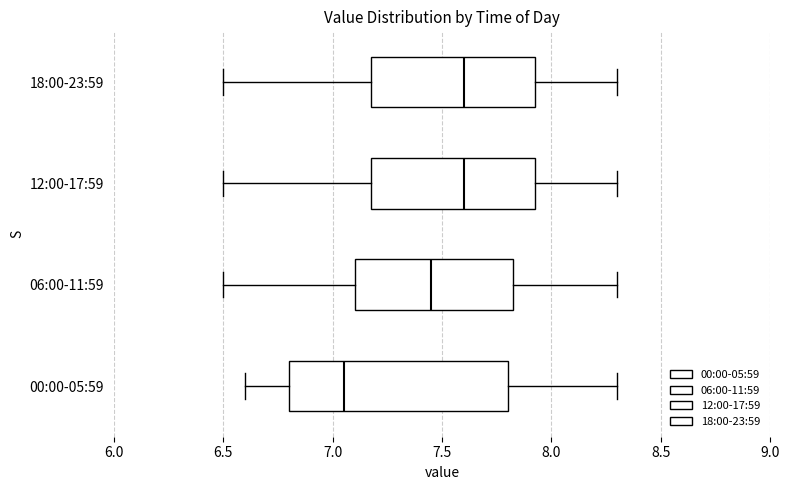

Reading bottom to top, read every box against the x-axis: the position of its median line, the range the box covers, and the ends of its whiskers. The values are not printed on the chart, so give them approximately, as read against the axis.

00:00-05:59: median 7.05, box 6.80 to 7.80, whiskers 6.60 to 8.30
06:00-11:59: median 7.45, box 7.10 to 7.85, whiskers 6.50 to 8.30
12:00-17:59: median 7.60, box 7.20 to 7.95, whiskers 6.50 to 8.30
18:00-23:59: median 7.60, box 7.20 to 7.95, whiskers 6.50 to 8.30